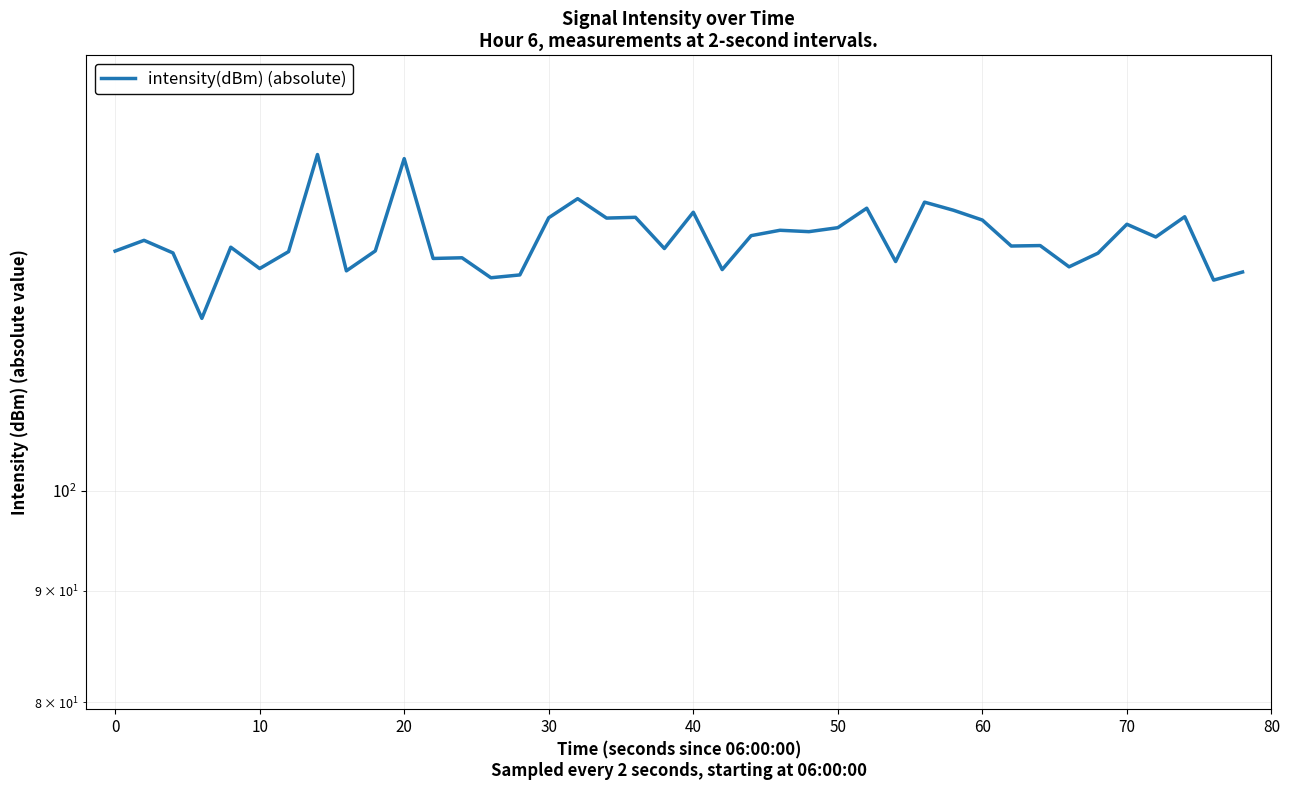

Reading left to right, list all the values displayed in this chart.

128.9	130.3	128.6	120.0	129.4	126.5	128.8	142.7	126.2	128.9	142.1	127.9	128.0	125.3	125.7	133.5	136.2	133.4	133.6	129.2	134.3	126.4	131.0	131.7	131.5	132.1	134.8	127.5	135.7	134.6	133.2	129.6	129.6	126.7	128.6	132.6	130.8	133.6	125.0	126.0